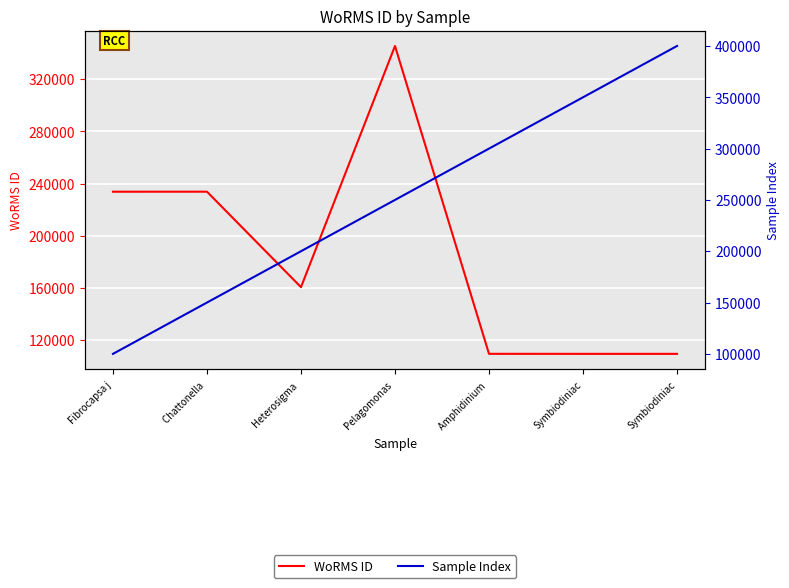

Which series has the widest spread of values?

Sample Index